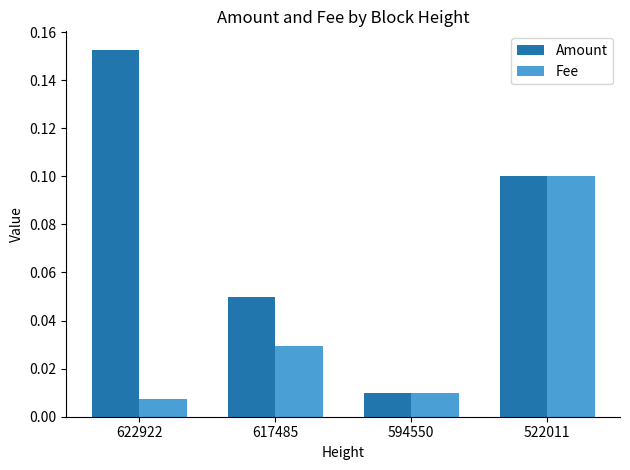

At which category is the sum across all series the highest?

522011